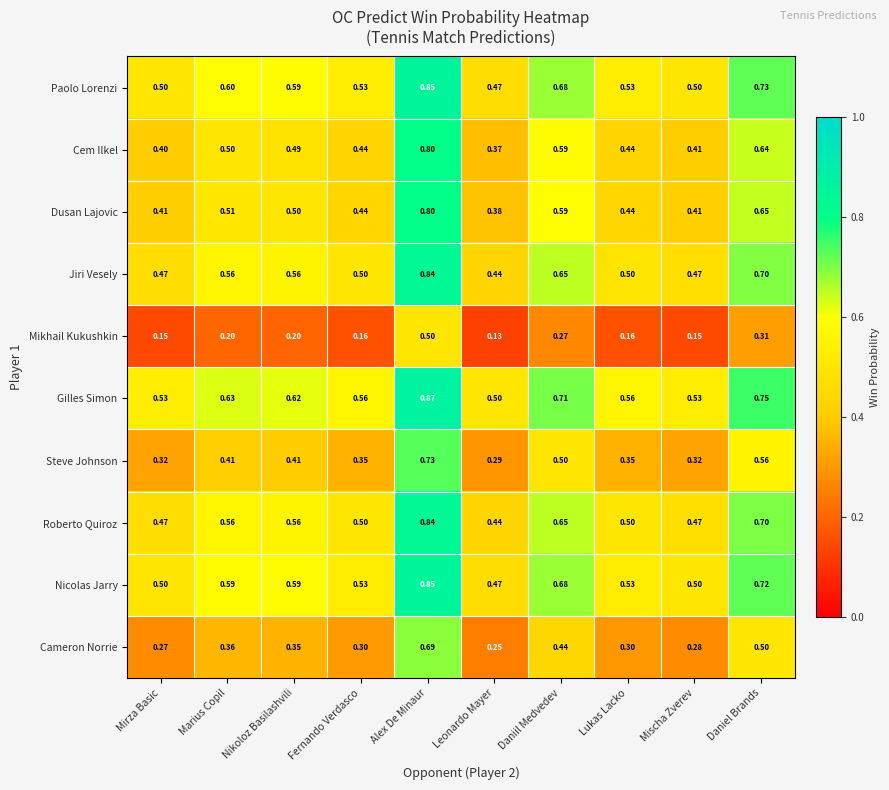

At which category does the chart reach its peak across all series?

Alex De Minaur